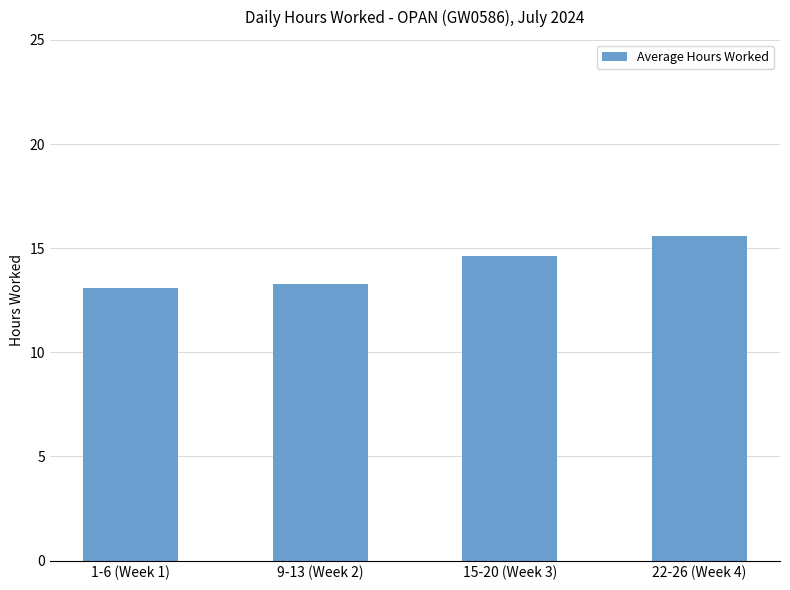

What is the sum of all values?

56.6